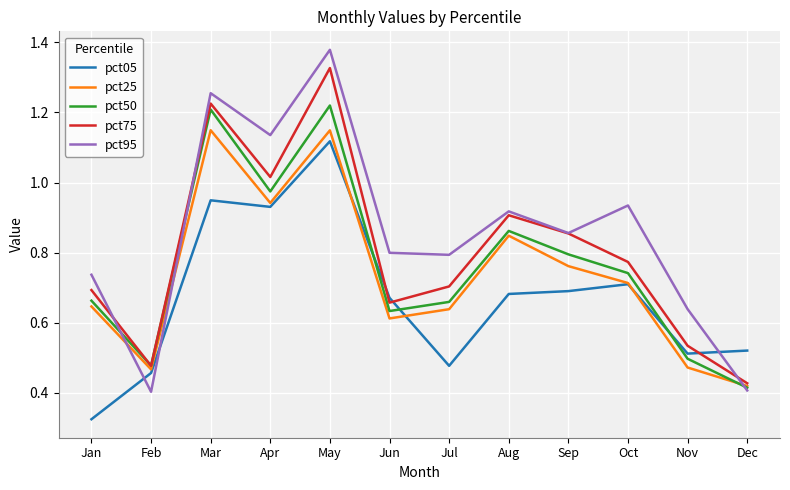

At which category does the chart reach its minimum across all series?

Jan